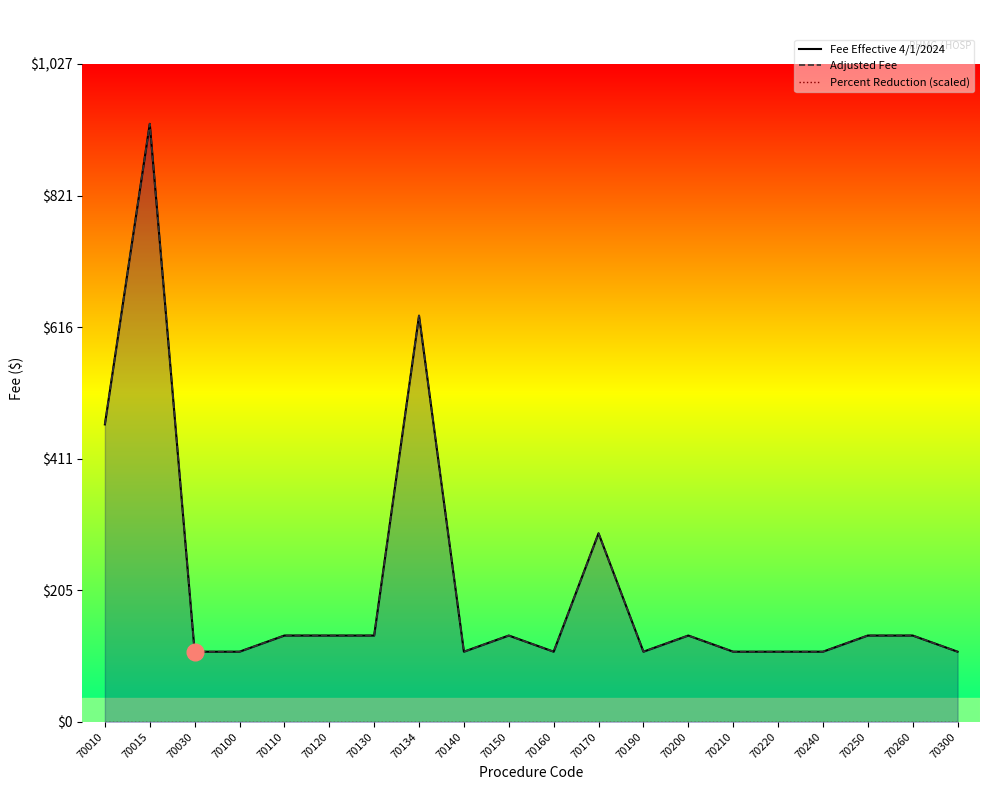

At which category does Adjusted Fee reach its first local valley?

70140